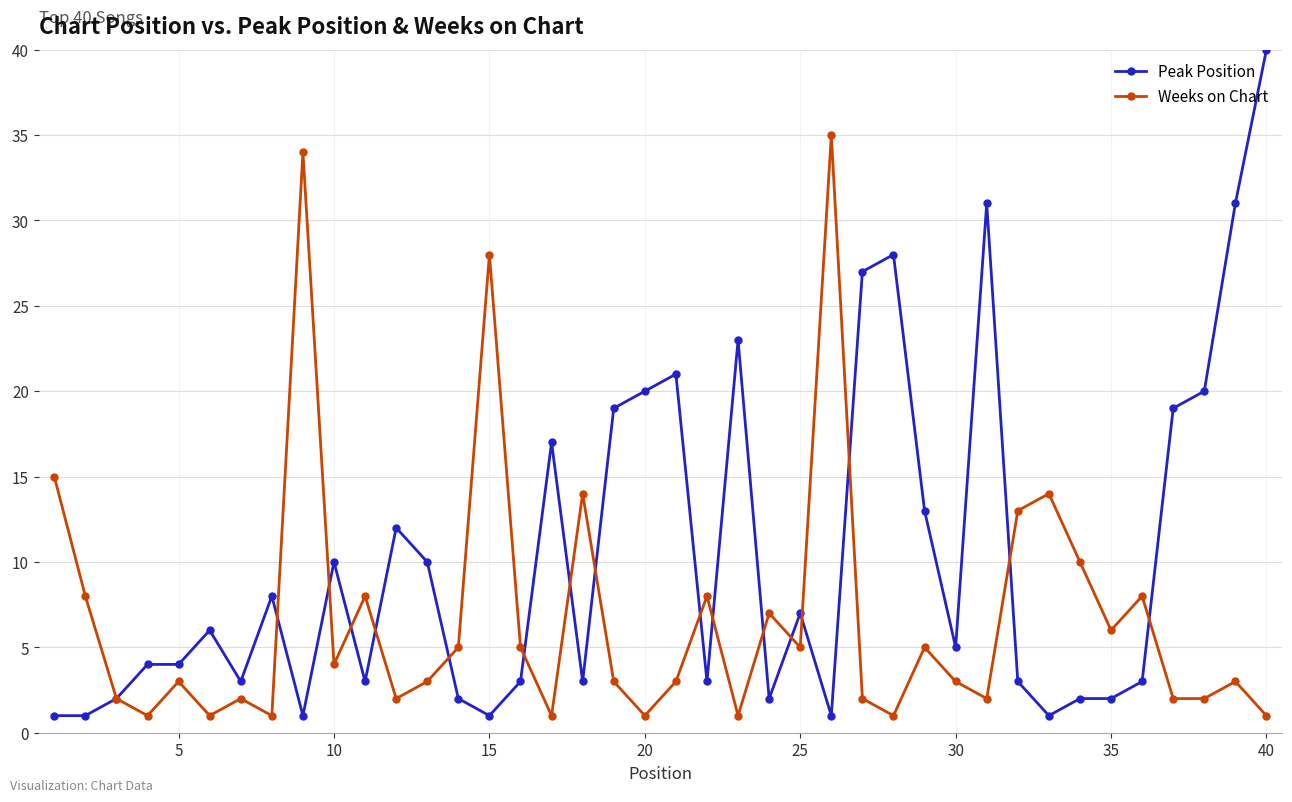

How many lines are shown in the chart?

2